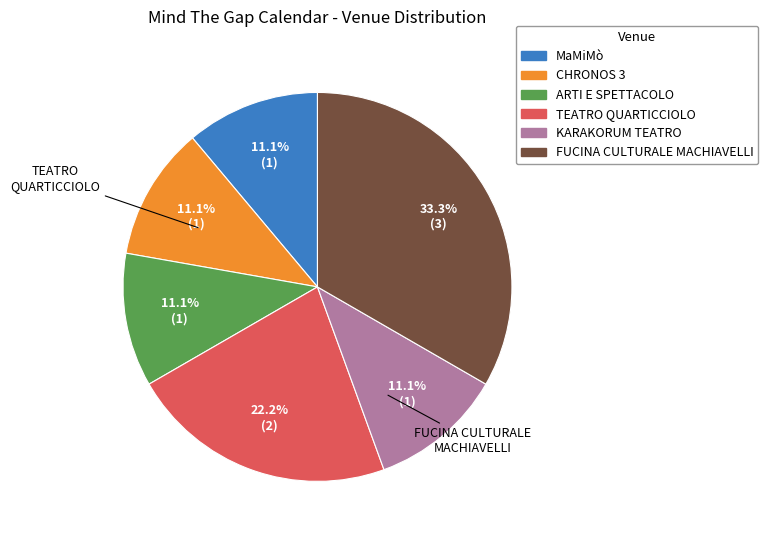

Which category has the biggest portion of the pie?

FUCINA CULTURALE MACHIAVELLI